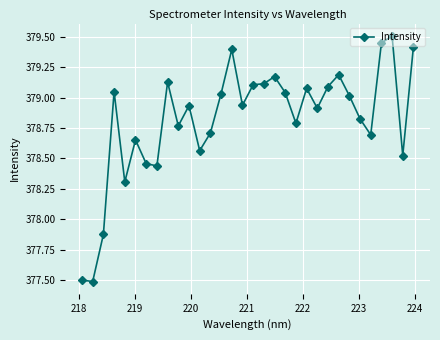

What is the difference between the maximum and minimum values?

2.0